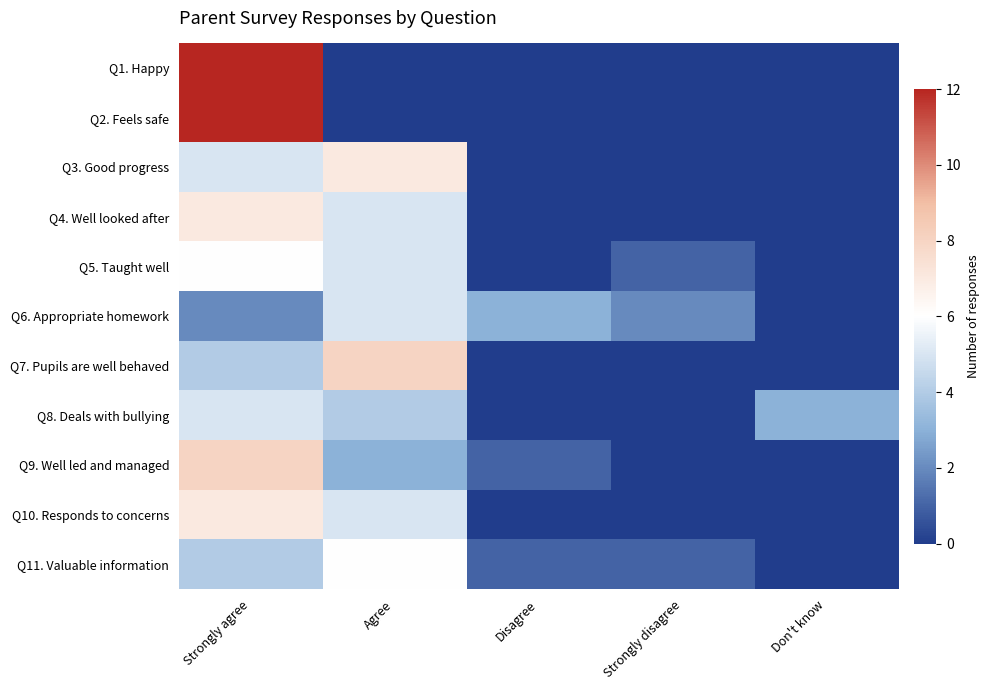

At how many categories does at least one series exceed 9?

1